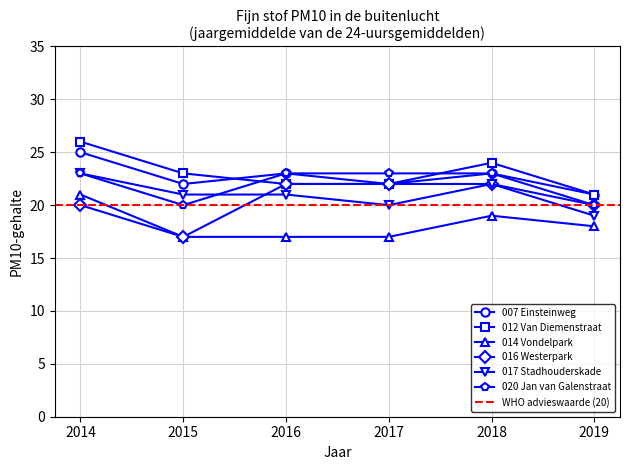

How many lines are shown in the chart?

6